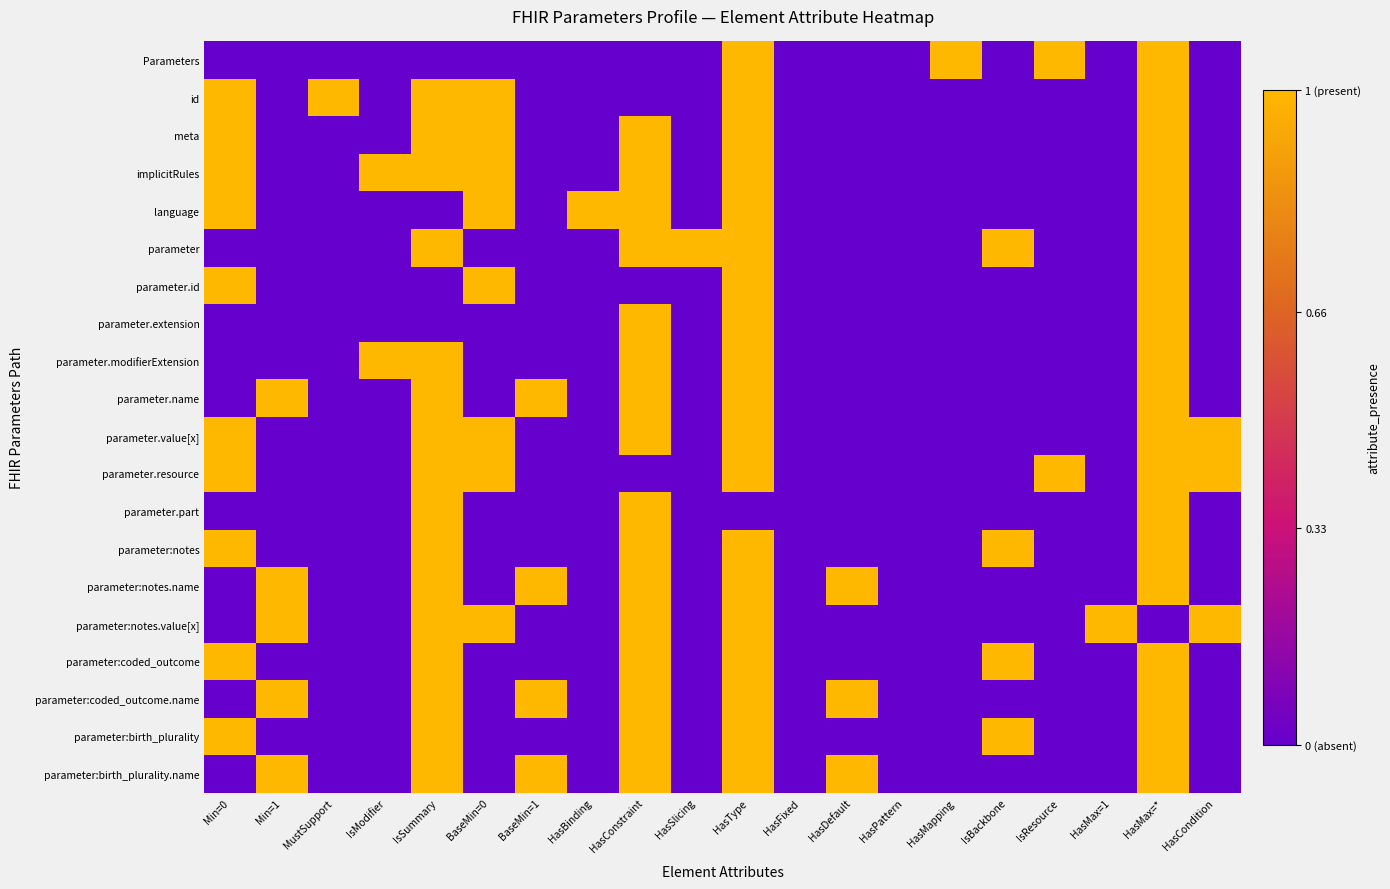

Which series changed the most between BaseMin=1 and HasSlicing?

parameter